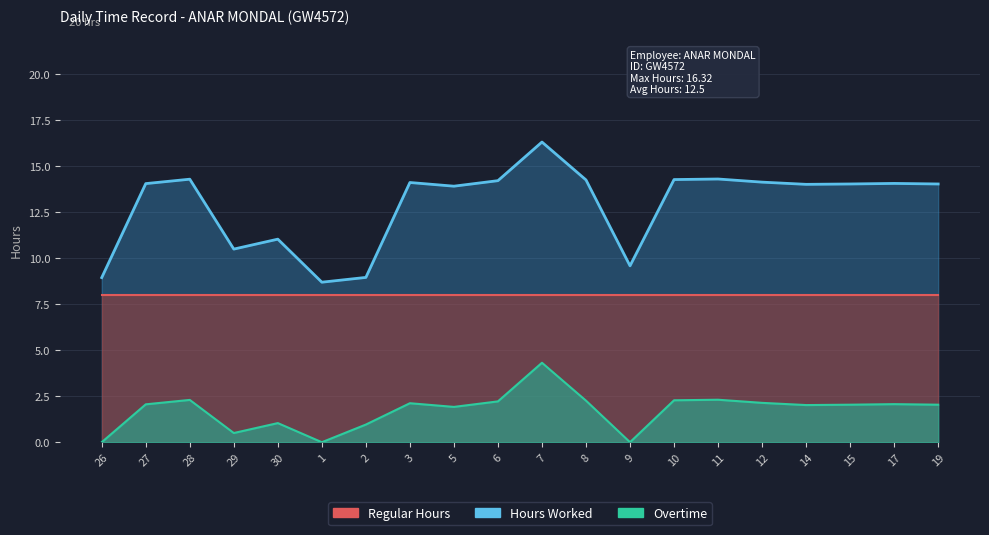

True or false: Hours Worked and Overtime intersect in this chart.

False